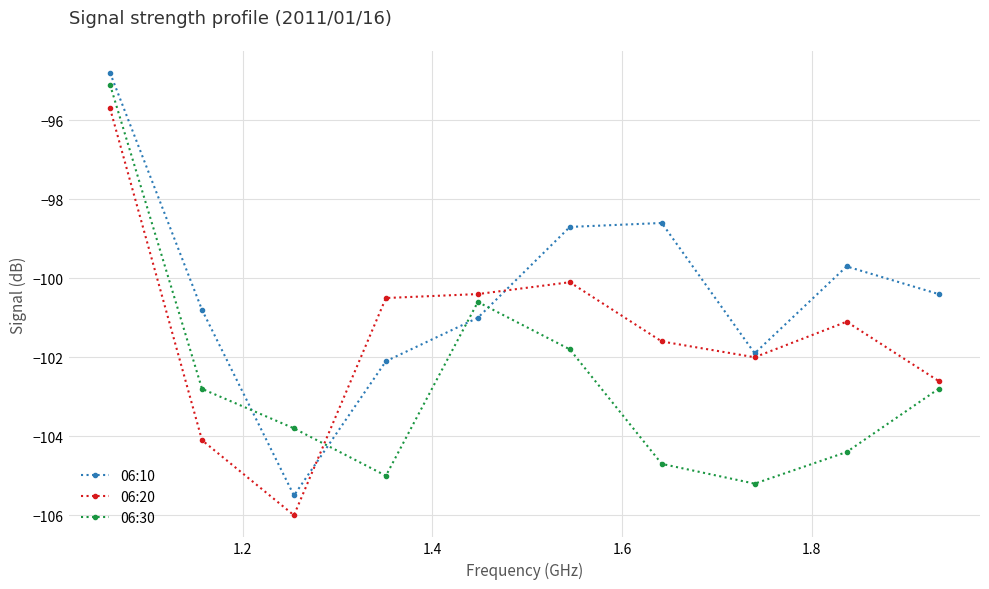

Which series has the widest spread of values?

06:10